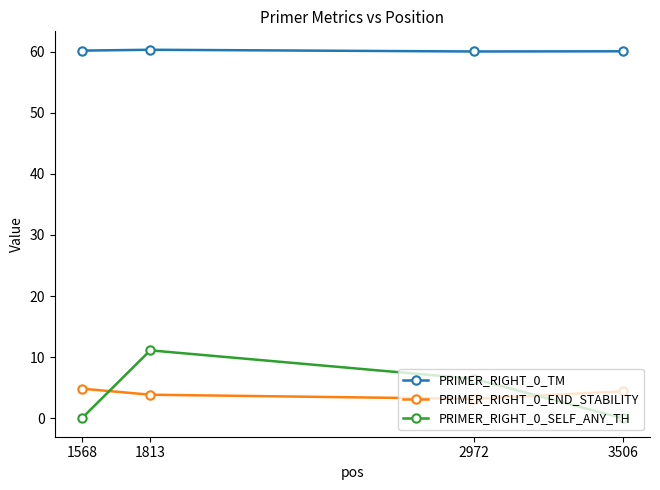

What is the sum of all PRIMER_RIGHT_0_TM values?

240.6